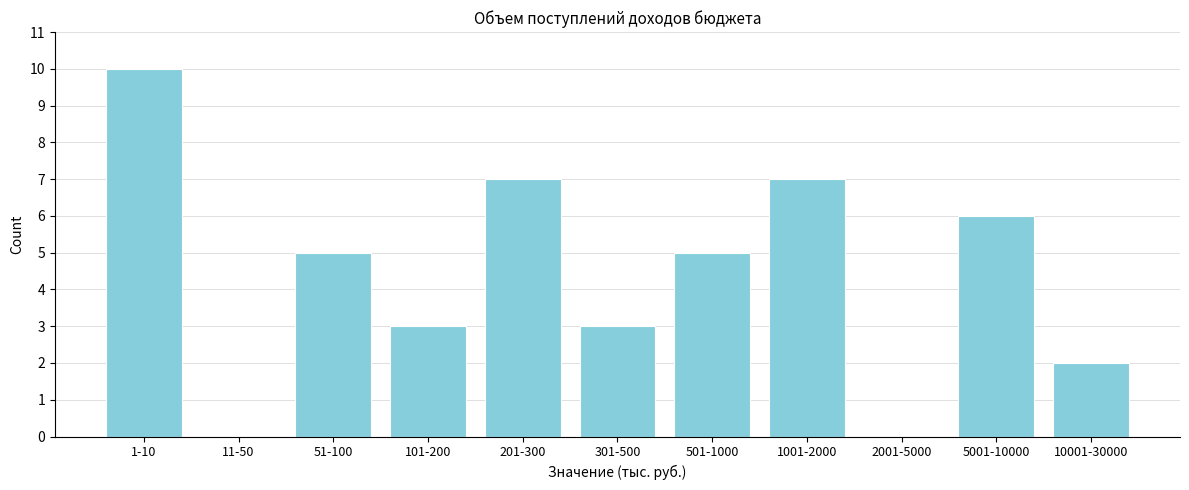

Reading right to left, what are all the values shown in this chart?

10001-30000=2	5001-10000=6	2001-5000=0	1001-2000=7	501-1000=5	301-500=3	201-300=7	101-200=3	51-100=5	11-50=0	1-10=10